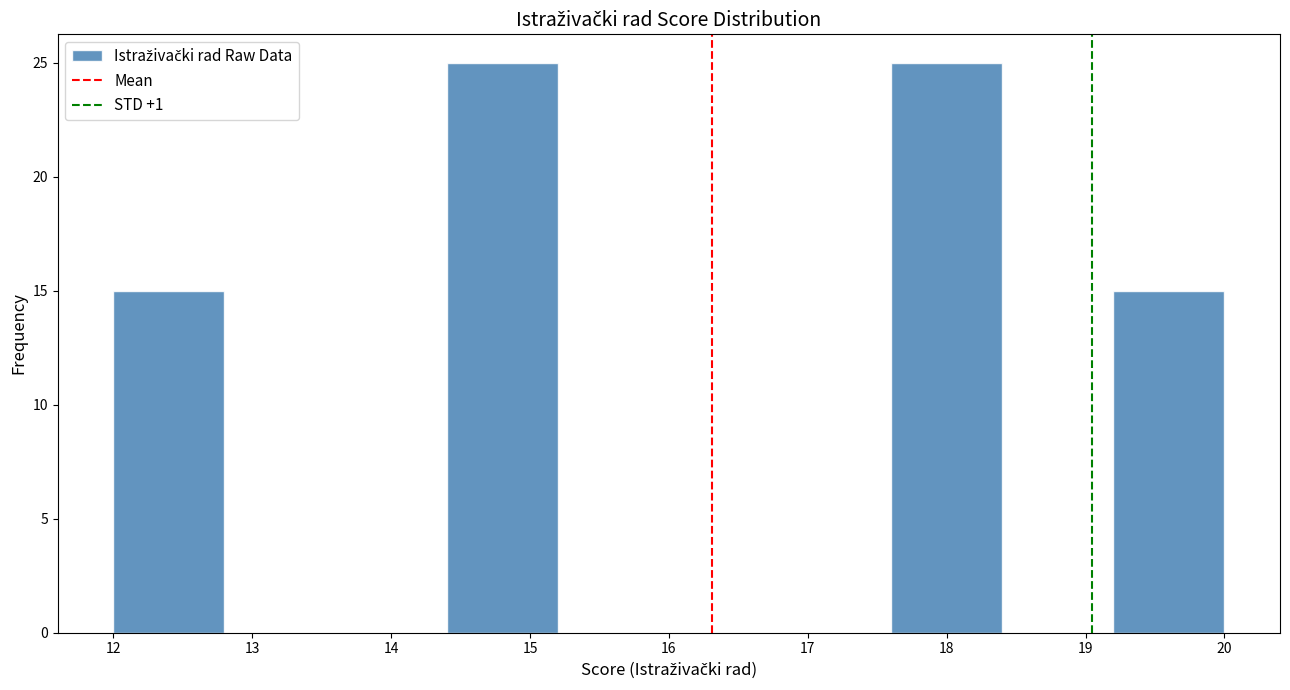

Reading left to right, list every bar in this chart as the range it spans on the x-axis followed by its height. The values are not printed on the chart, so give them approximately, as read against the axis.

12.0 to 12.8: 15
12.8 to 13.6: 0
13.6 to 14.4: 0
14.4 to 15.2: 25
15.2 to 16.0: 0
16.0 to 16.8: 0
16.8 to 17.6: 0
17.6 to 18.4: 25
18.4 to 19.2: 0
19.2 to 20.0: 15